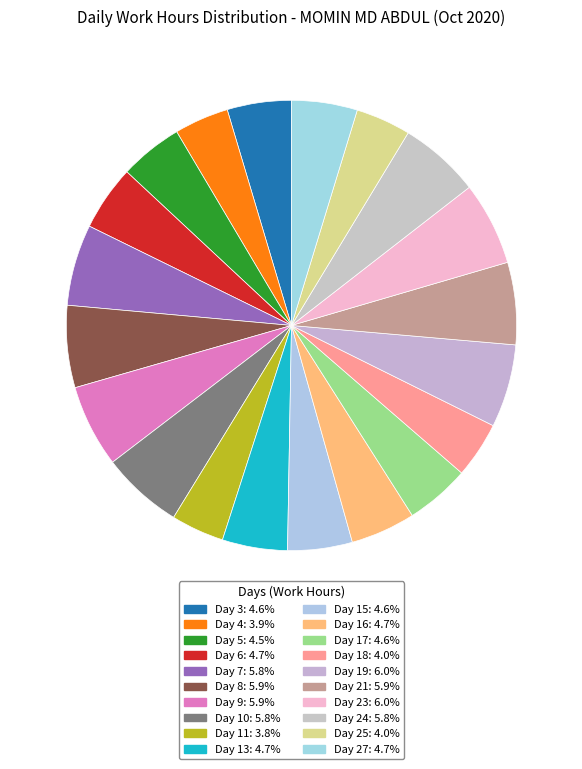

Which has a higher value, Day 8 or Day 9?

Day 9